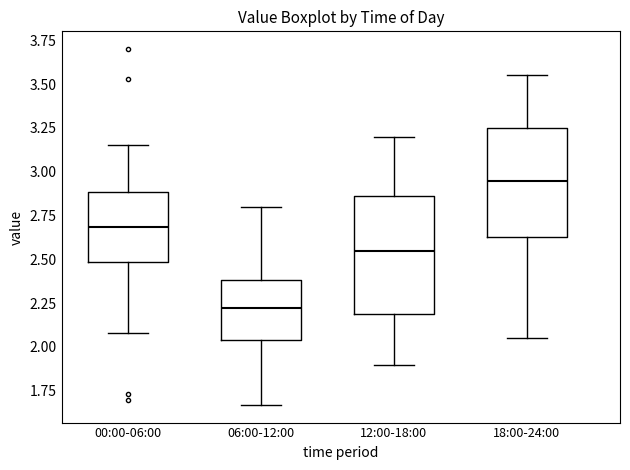

Where is the lower edge of the box for 00:00-06:00 on the y-axis? The values are not printed on the chart, so give them approximately, as read against the axis.

2.50